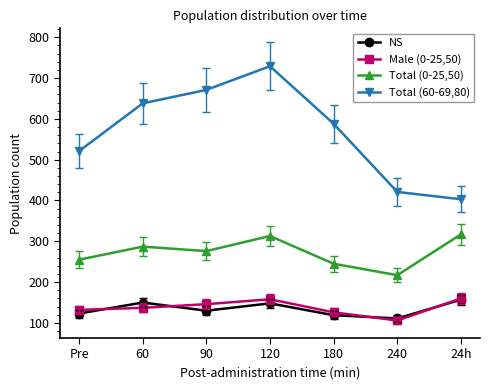

True or false: NS and Total (60-69,80) cross at least once.

False